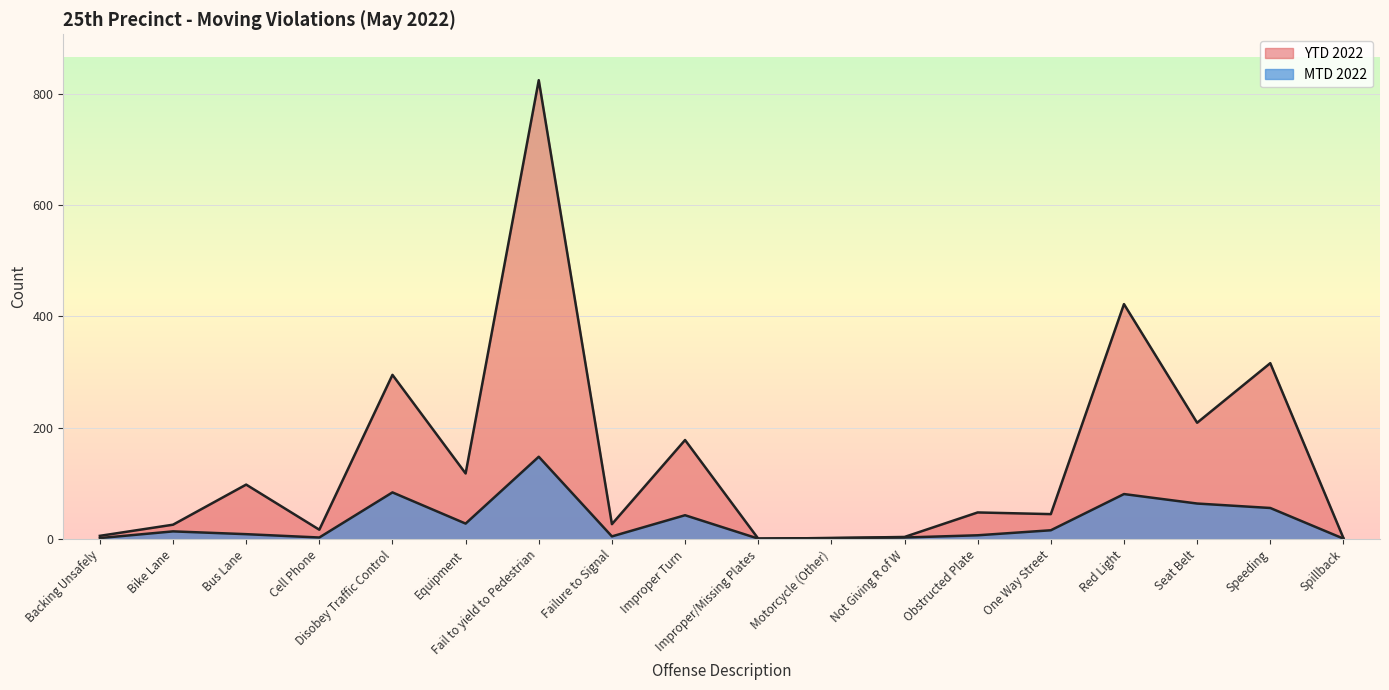

True or false: YTD 2022 has a value of 178 at Improper Turn.

True